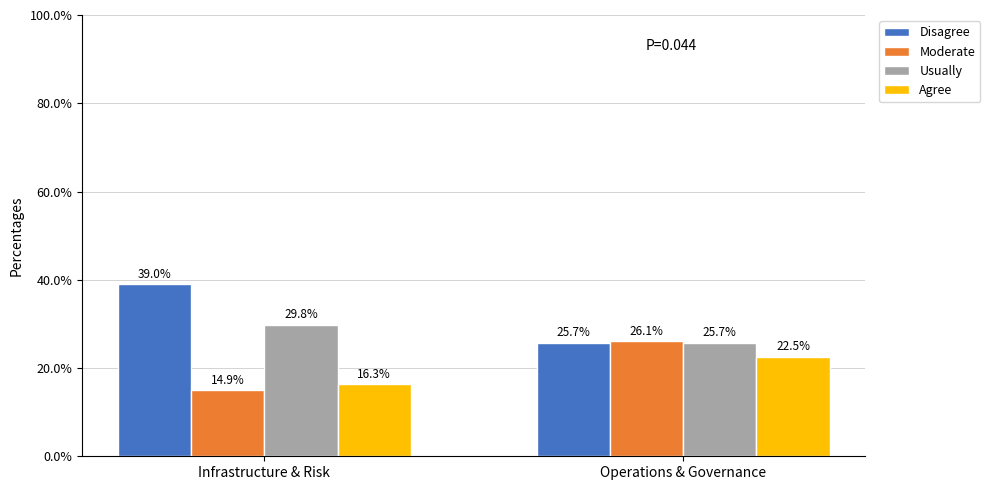

Which series has the largest range (max minus min)?

Disagree